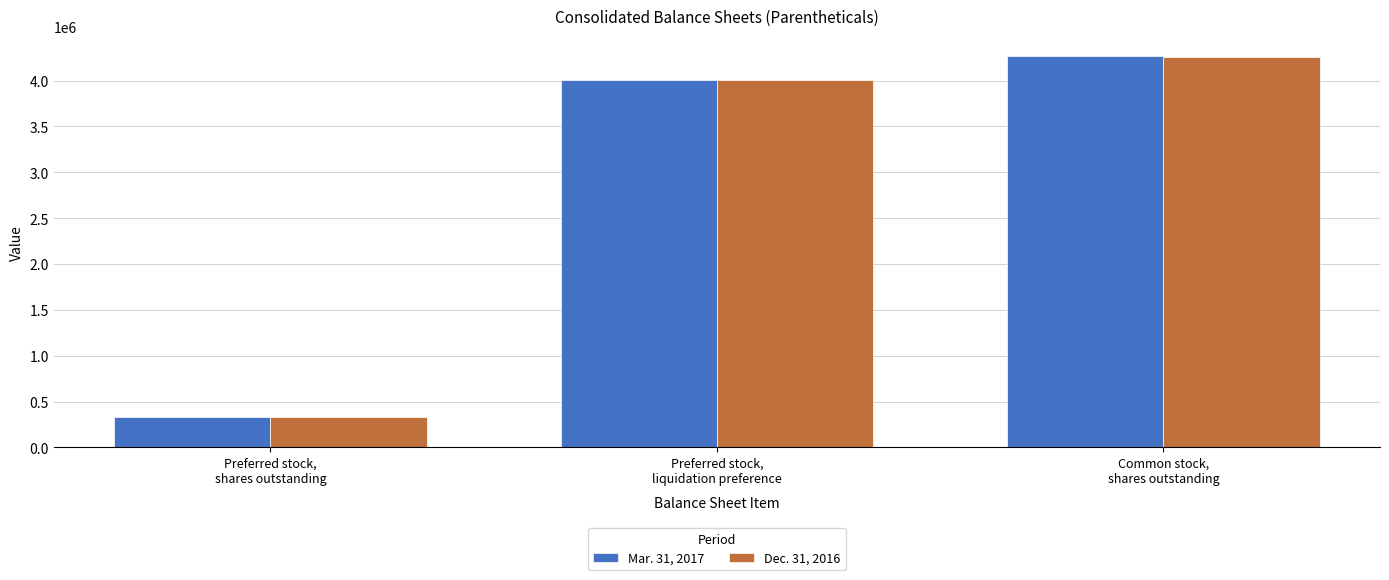

Is the value of Mar. 31, 2017 at Common stock,
shares outstanding greater than the value of Dec. 31, 2016 at Preferred stock,
liquidation preference?

Yes